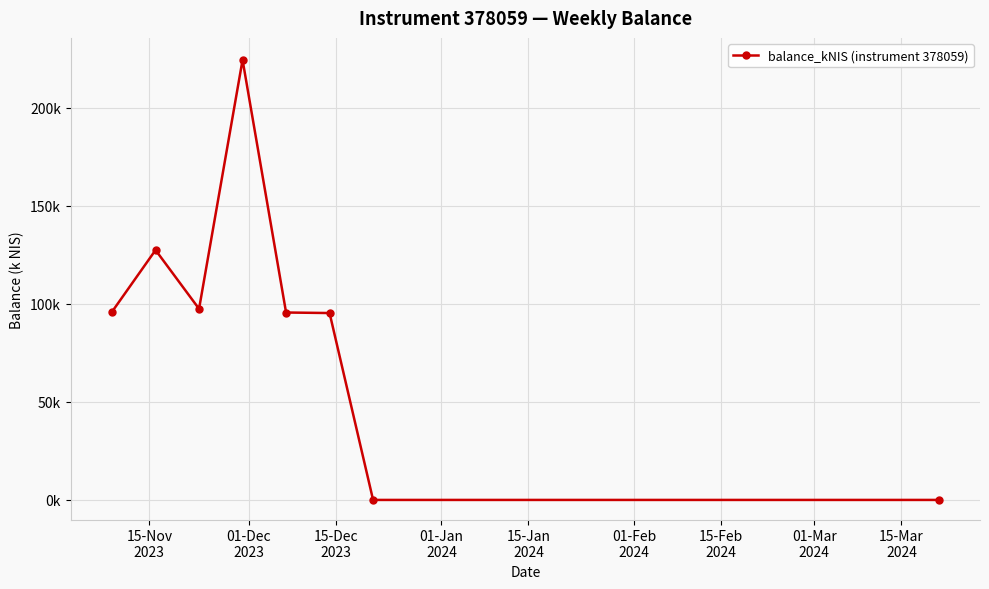

Does the chart have visible grid lines?

Yes